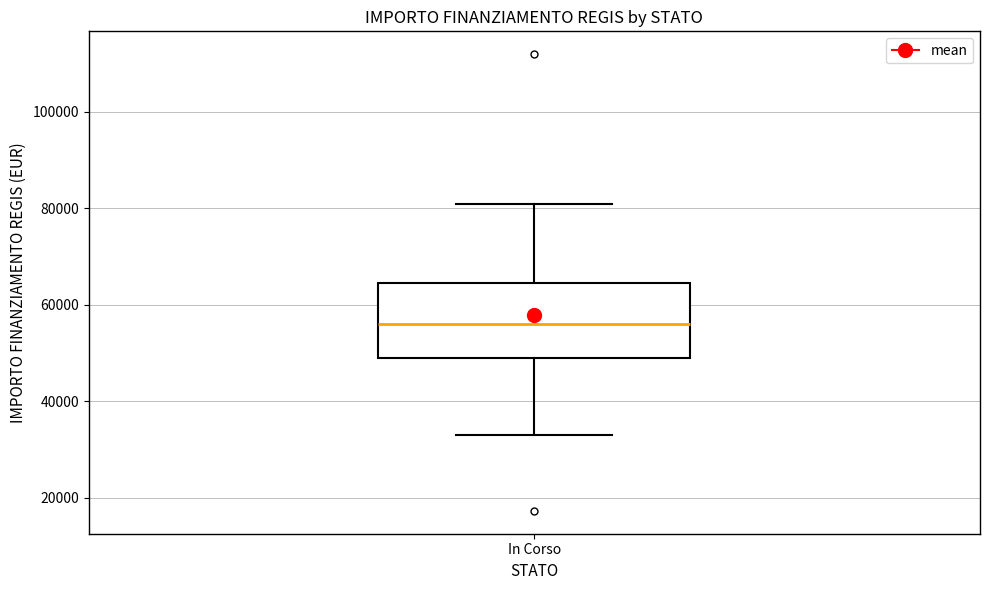

Where is the upper edge of the box for In Corso on the y-axis? The values are not printed on the chart, so give them approximately, as read against the axis.

64000